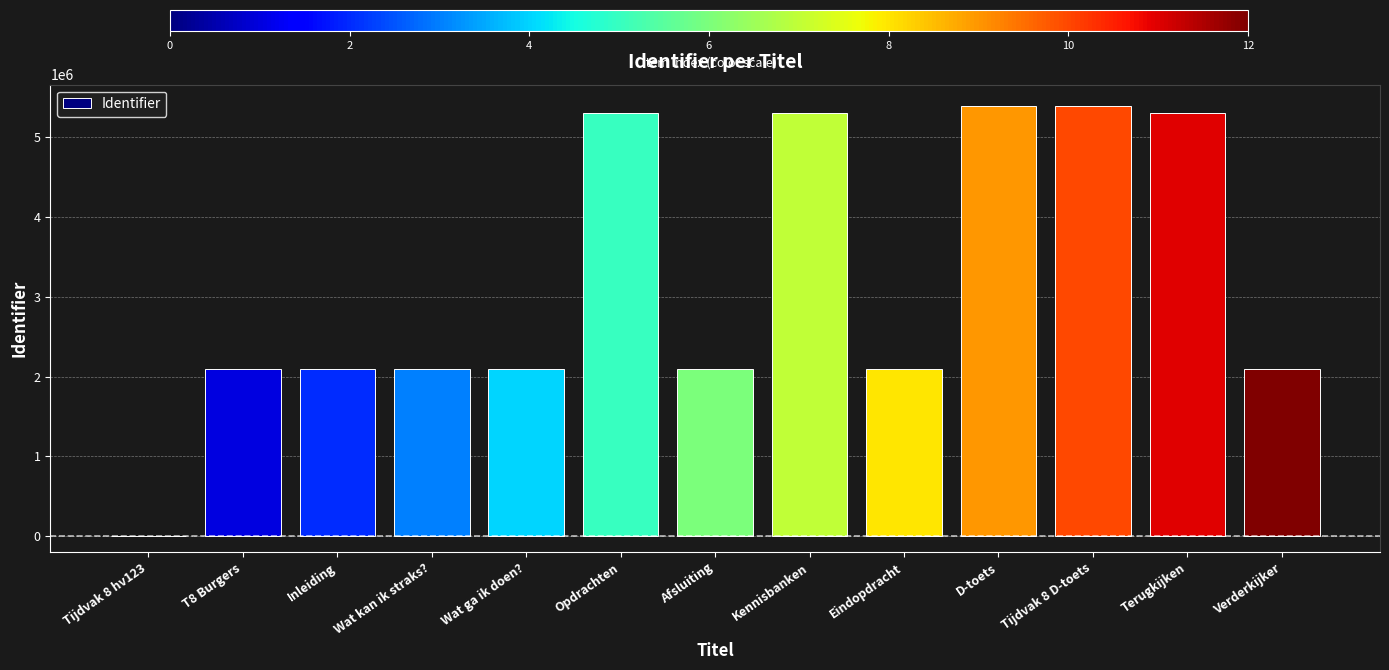

Read the value at D-toets.

5392650